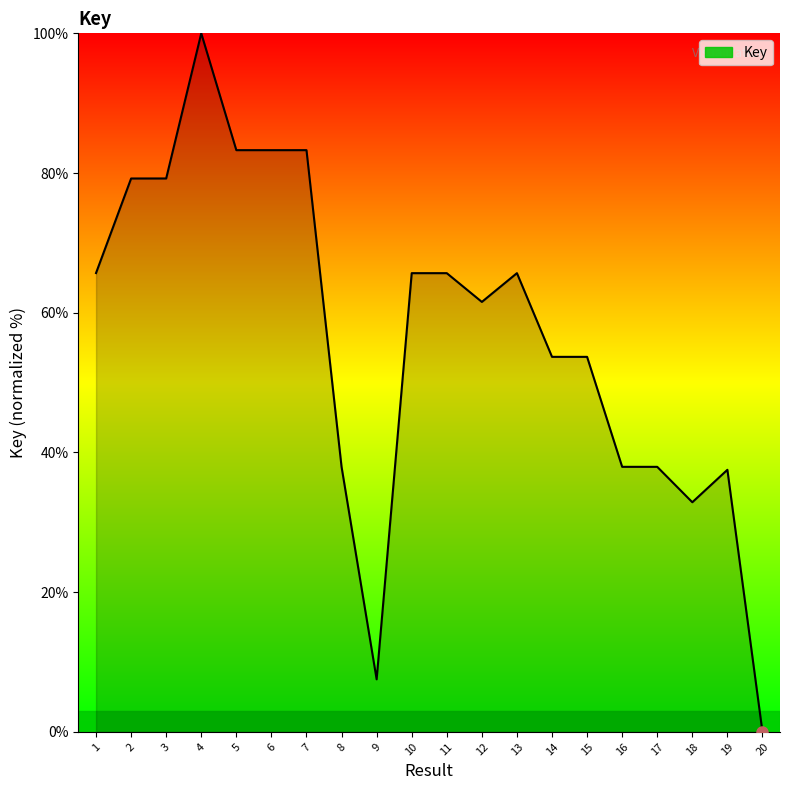

Where does the data first go above 65?

1